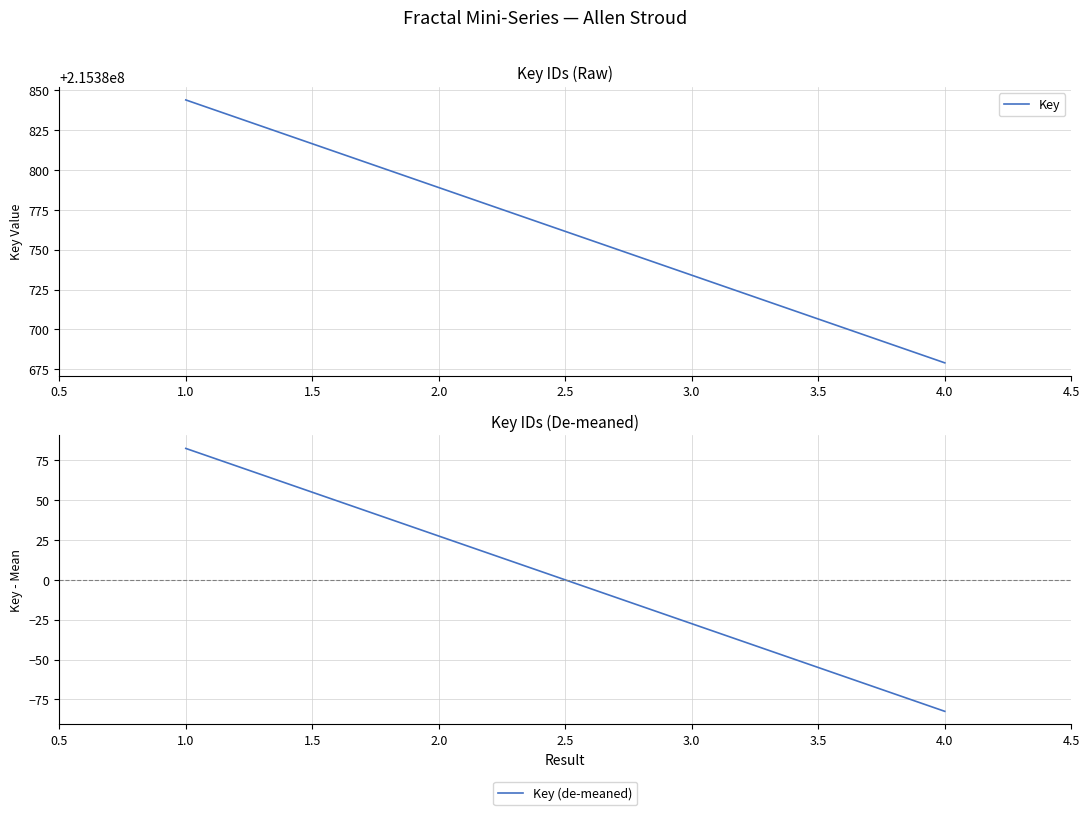

Which category has the lowest value in the Key (de-meaned) series?

4.0